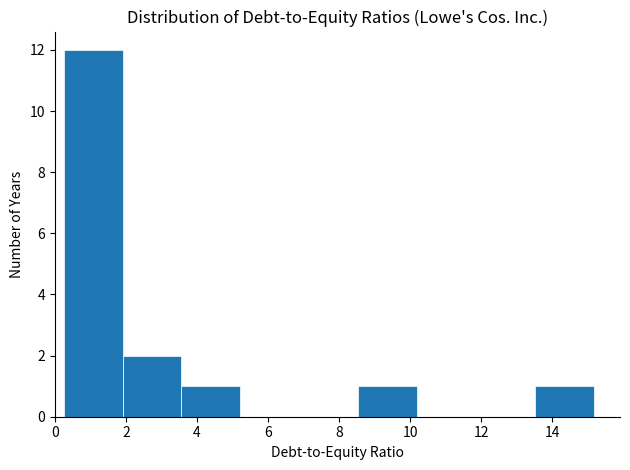

Which range on the x-axis has the tallest bar?

0.2 to 2.0